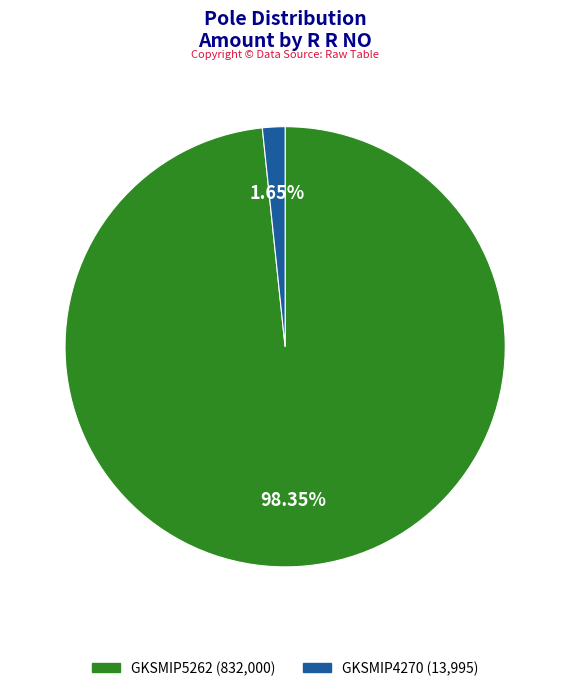

Is there a majority slice in this chart?

Yes